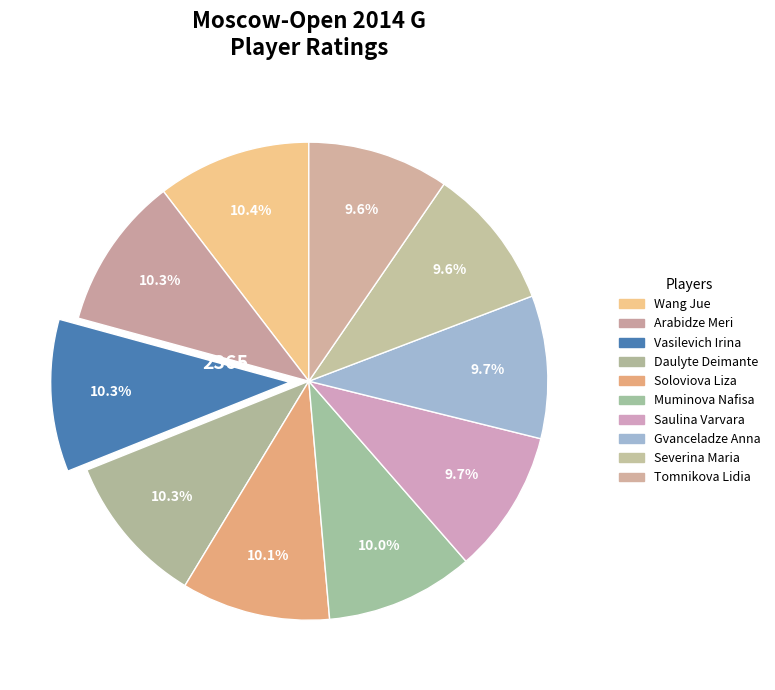

What percentage is the Tomnikova Lidia slice, to the nearest percent?

10%